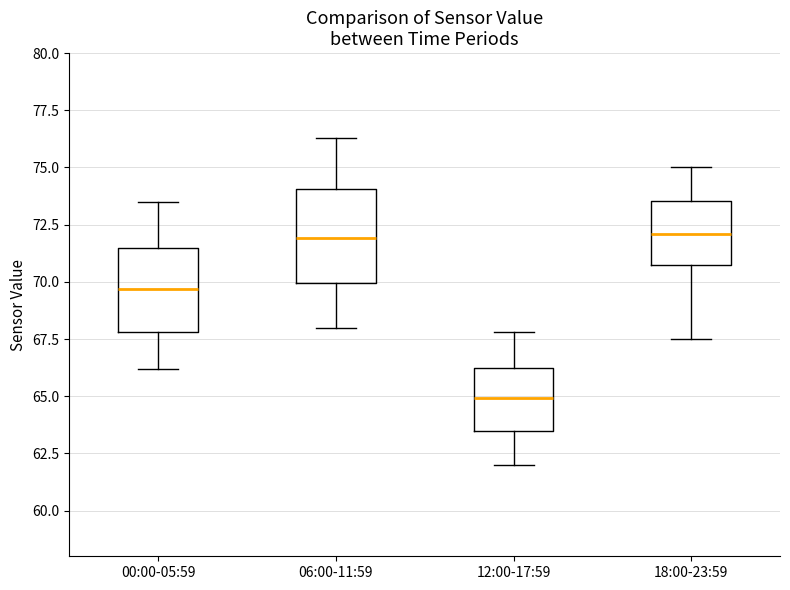

Where is the lower edge of the box for 18:00-23:59 on the y-axis? The values are not printed on the chart, so give them approximately, as read against the axis.

71.0